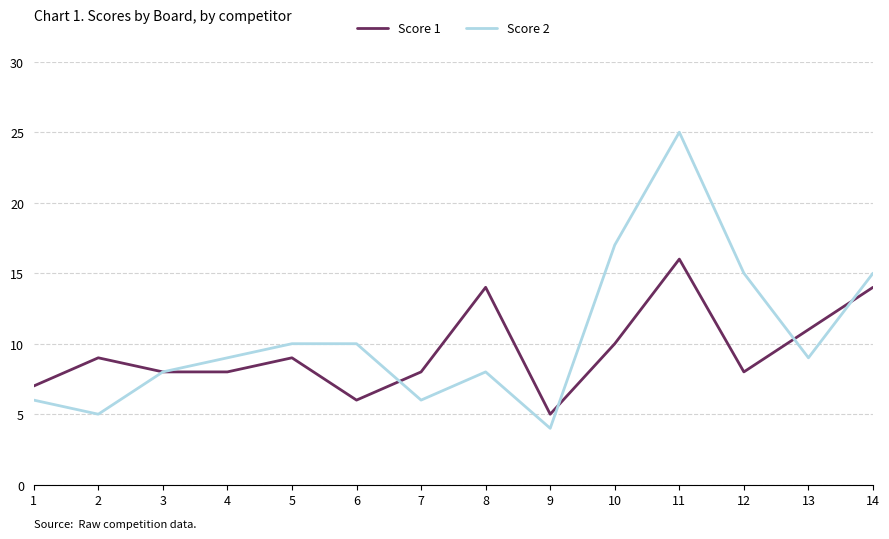

Reading left to right, transcribe all the data shown in this chart.

Score 1: 1=7	2=9	3=8	4=8	5=9	6=6	7=8	8=14	9=5	10=10	11=16	12=8	13=11	14=14
Score 2: 1=6	2=5	3=8	4=9	5=10	6=10	7=6	8=8	9=4	10=17	11=25	12=15	13=9	14=15